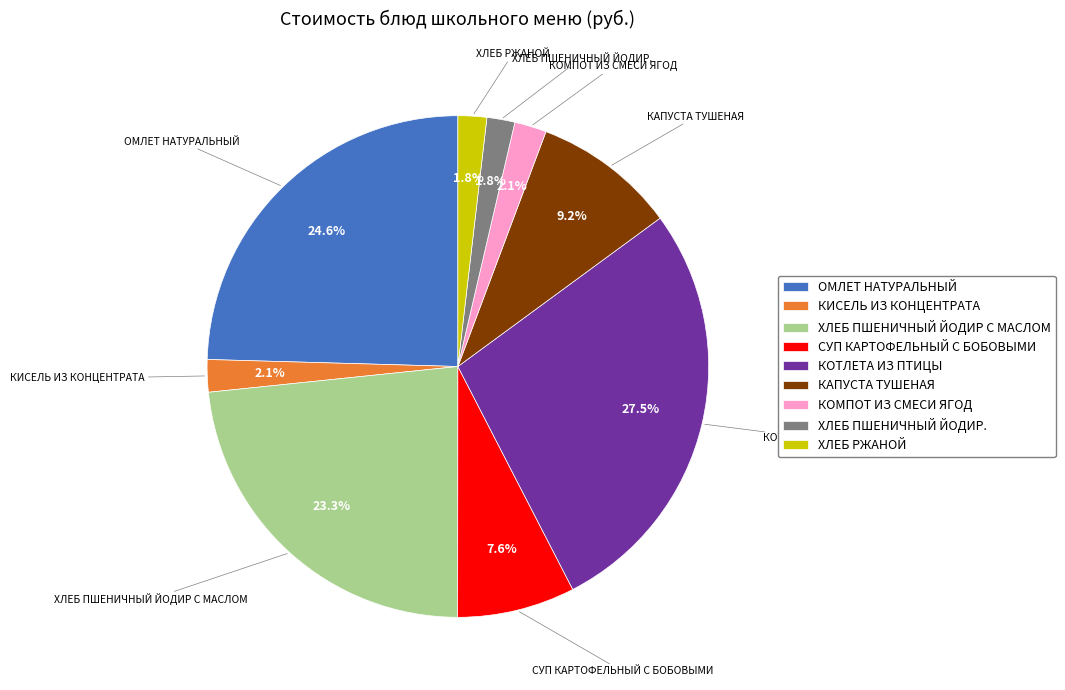

Between КАПУСТА ТУШЕНАЯ and ХЛЕБ ПШЕНИЧНЫЙ ЙОДИР С МАСЛОМ, which is larger?

ХЛЕБ ПШЕНИЧНЫЙ ЙОДИР С МАСЛОМ